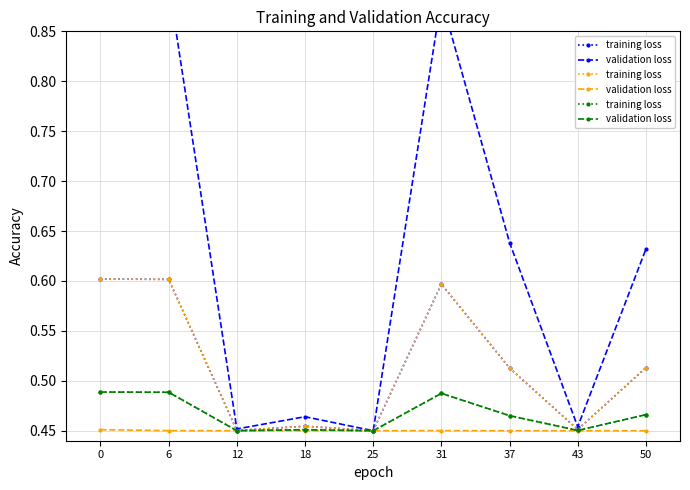

What value does the training loss series have at 0?

0.5